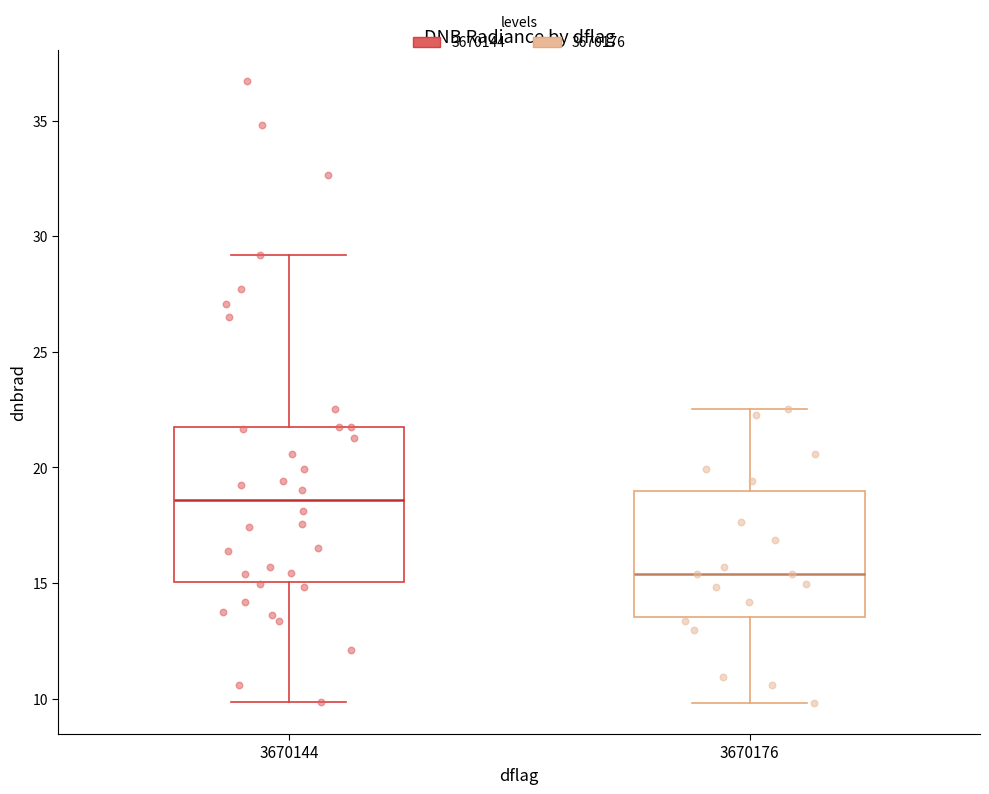

Which box's median line is the lowest?

3670176